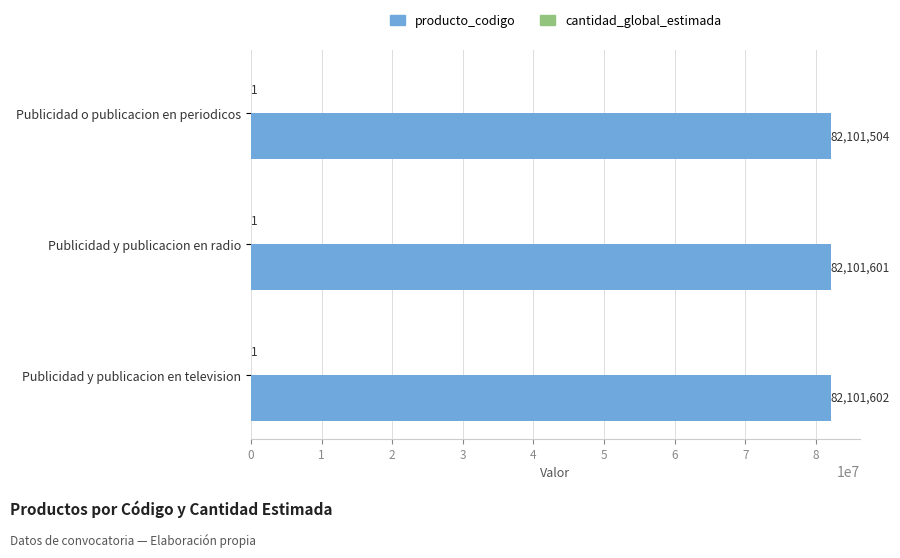

Which series has the widest spread of values?

producto_codigo